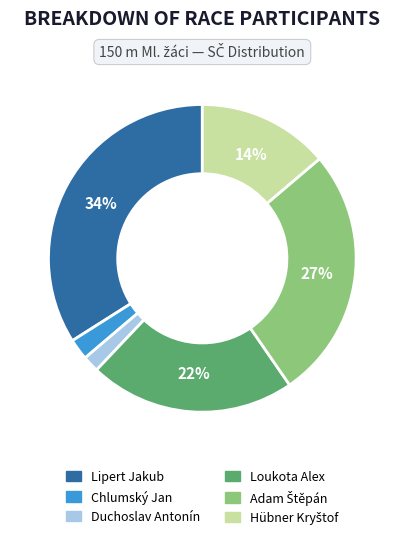

To the nearest percent, what is the difference between the largest and smallest slice percentages?

32%